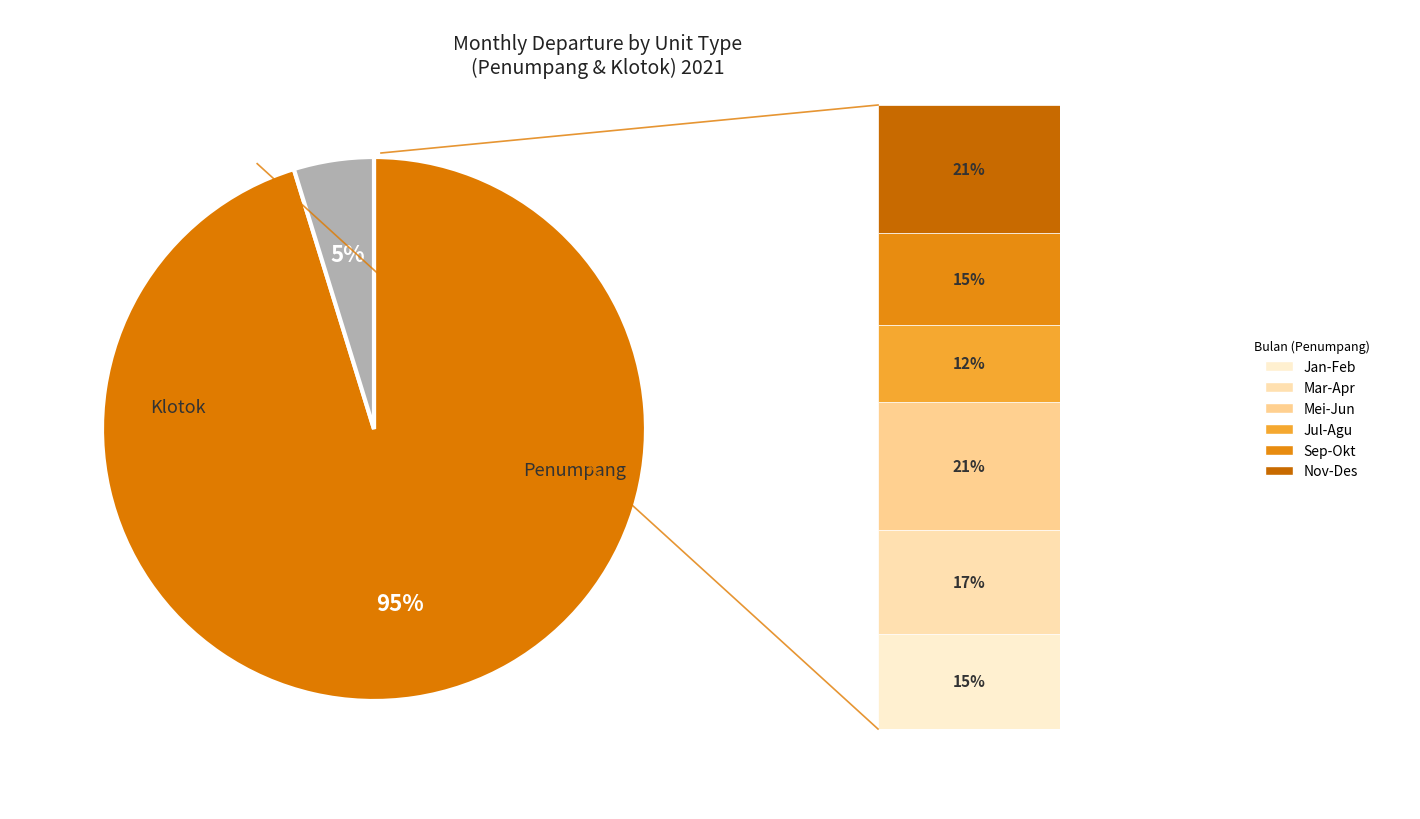

To the nearest percent, what is the difference between the largest and smallest slice percentages?

90%